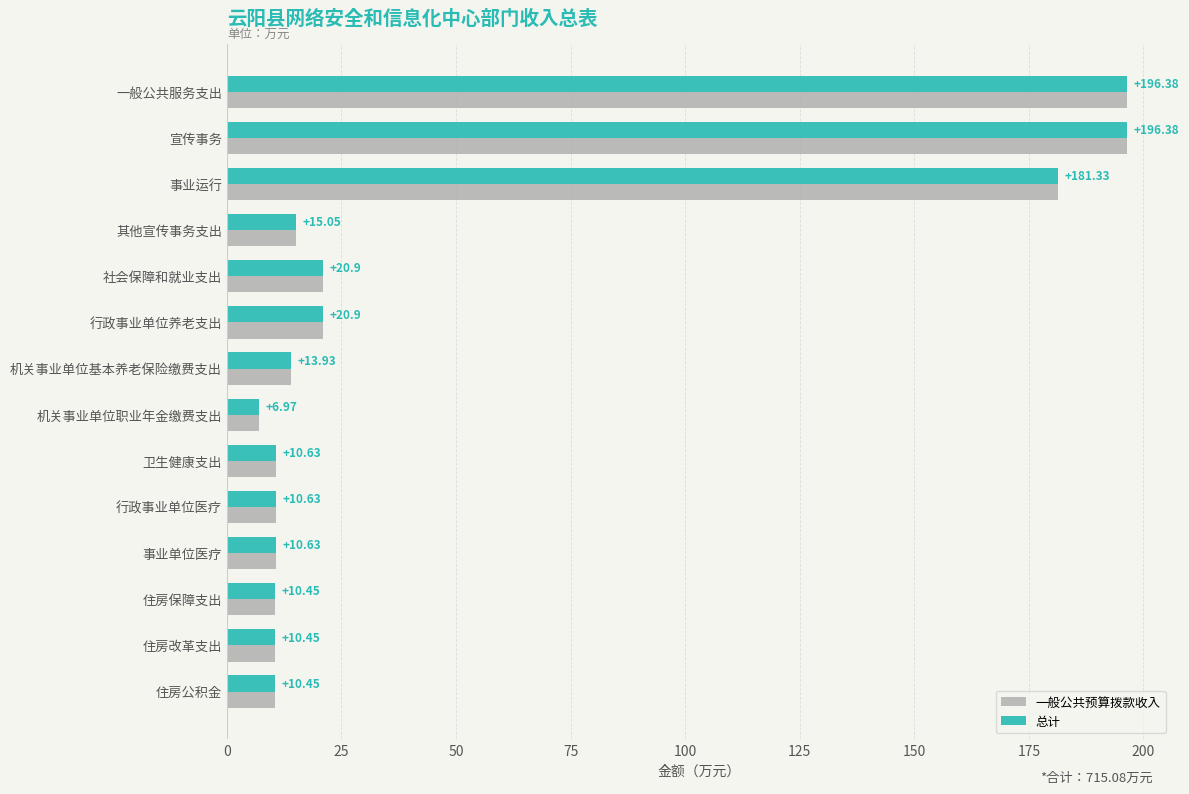

At which label does 总计 reach its minimum?

机关事业单位职业年金缴费支出